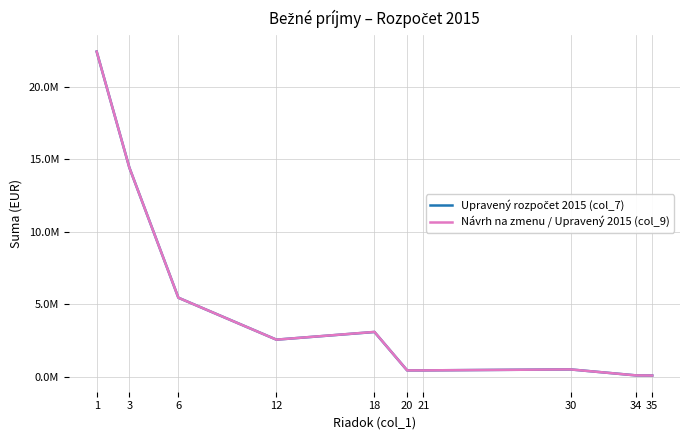

Where does the Návrh na zmenu / Upravený 2015 (col_9) series first go above 2556000?

1